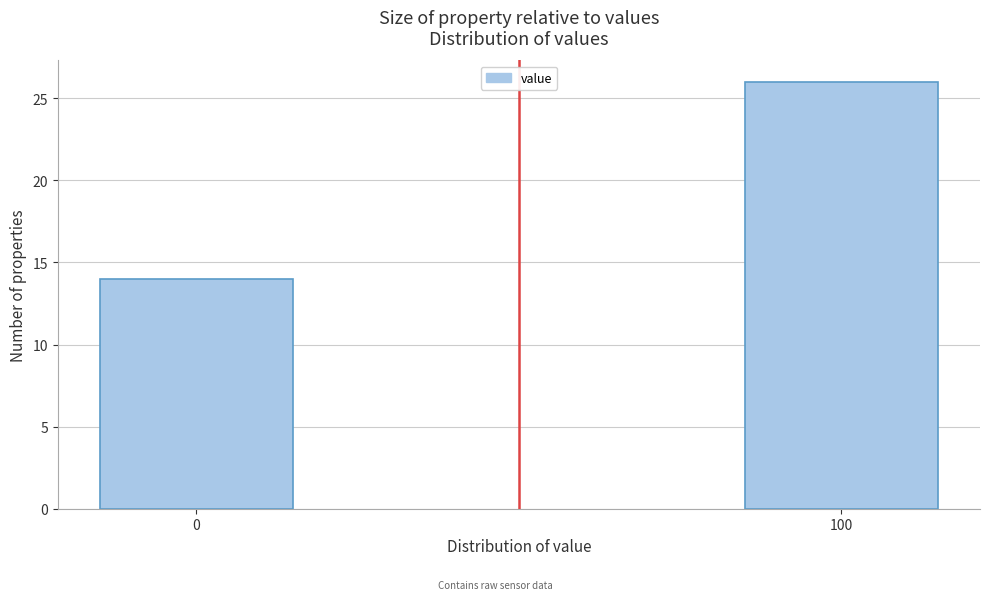

Reading right to left, what are all the values shown in this chart?

100=26	0=14